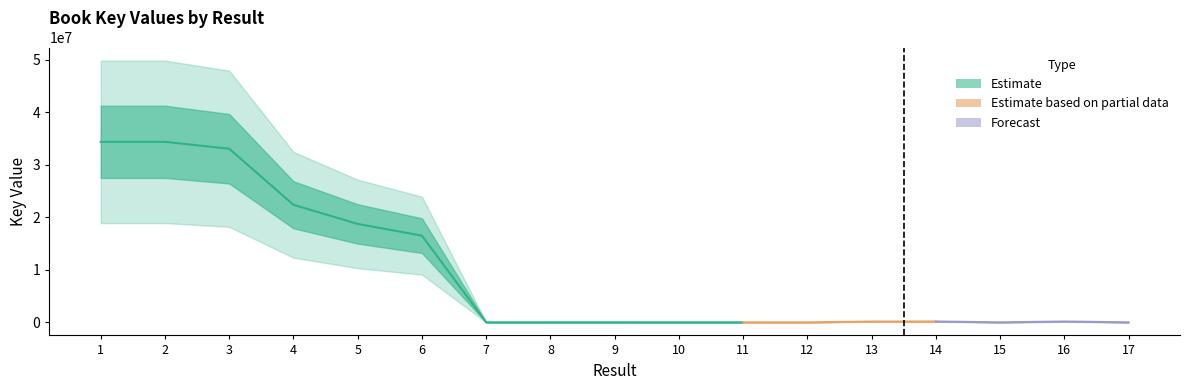

What is the difference between the second highest and second lowest values?

34345070